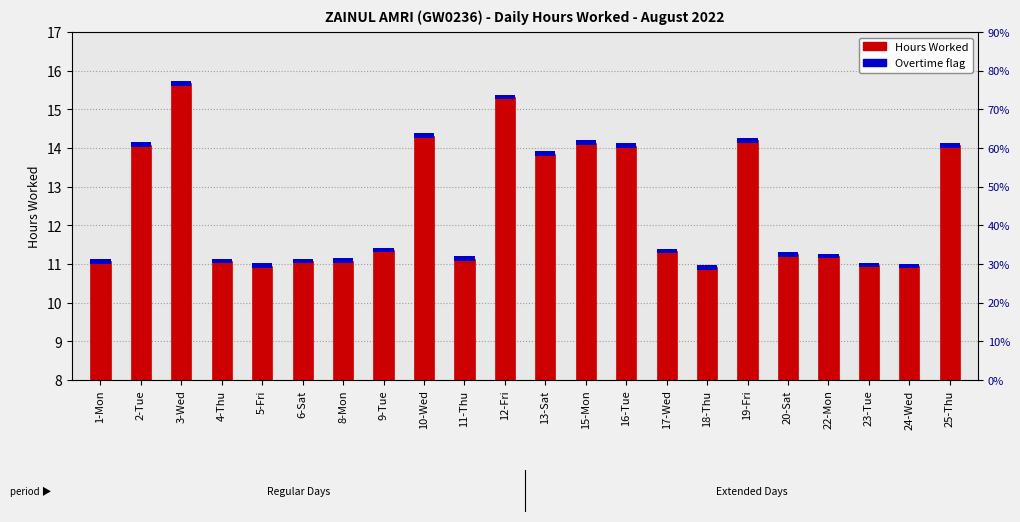

Which category has the lowest value across all series?

18-Thu